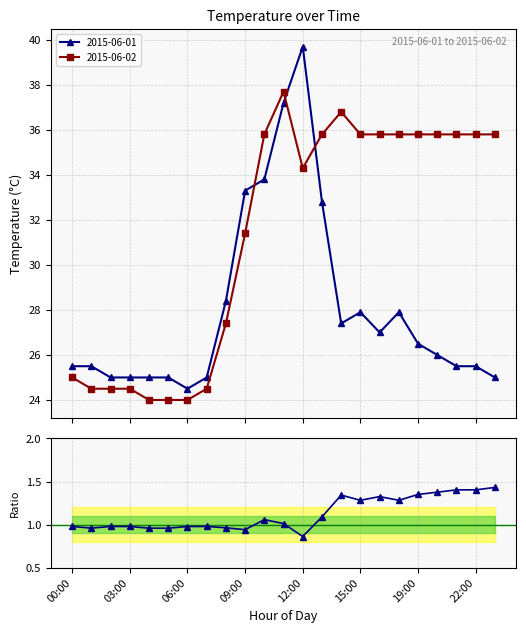

What is the maximum value for 2015-06-01?

39.7